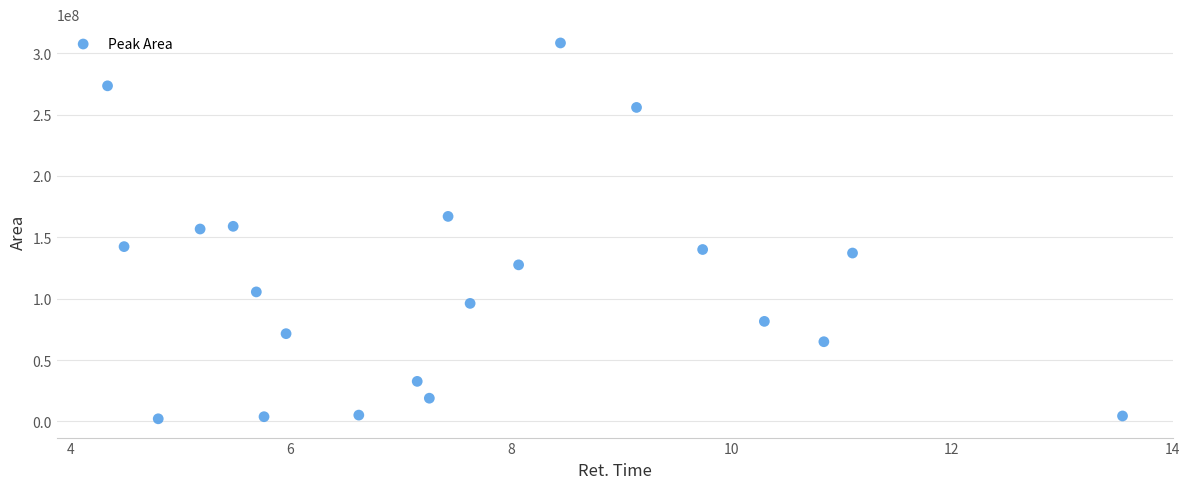

What is the range of Y values (max minus min)?

306099145